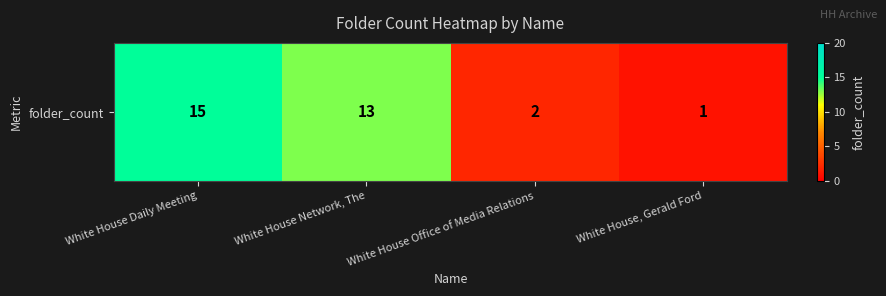

What is the sum of all values?

31